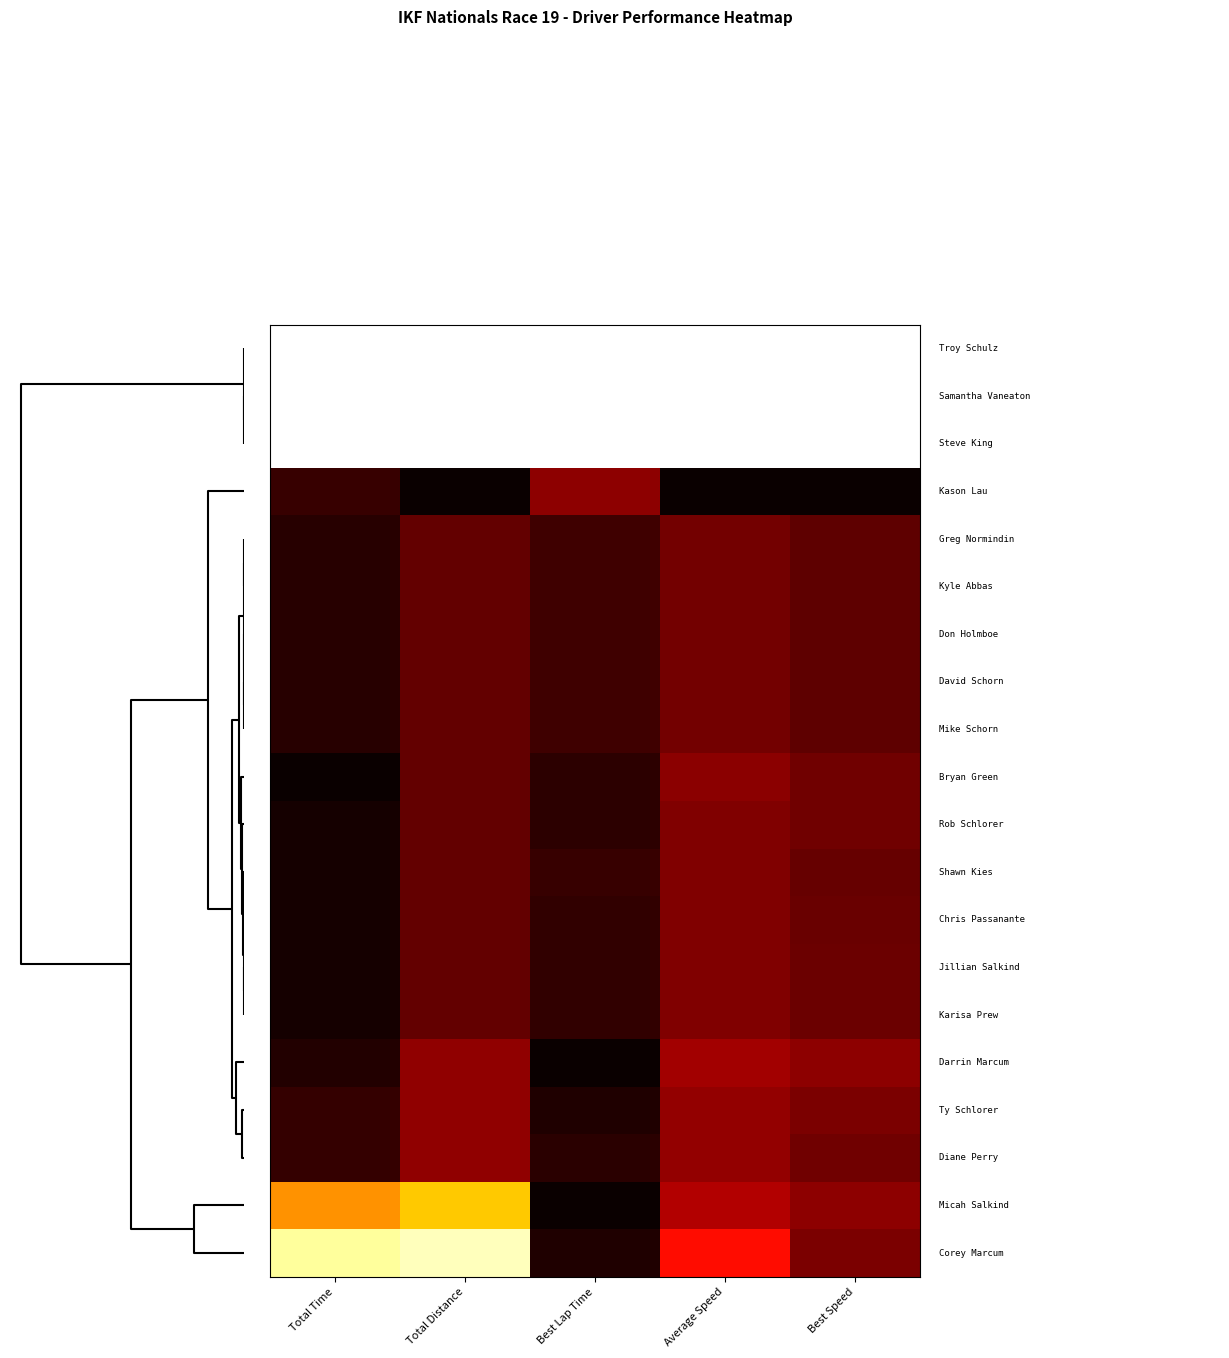

At how many categories does at least one series exceed 0?

5